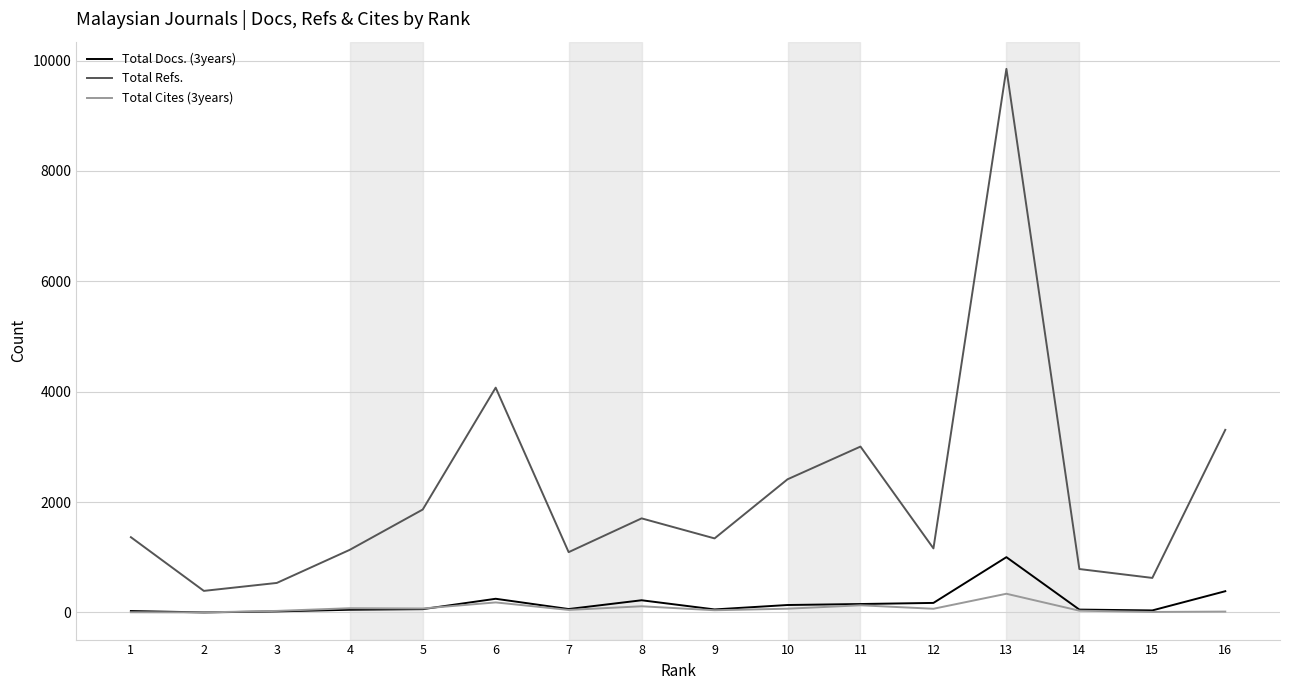

What is the difference between the second highest and minimum values in the Total Refs. series?

3683